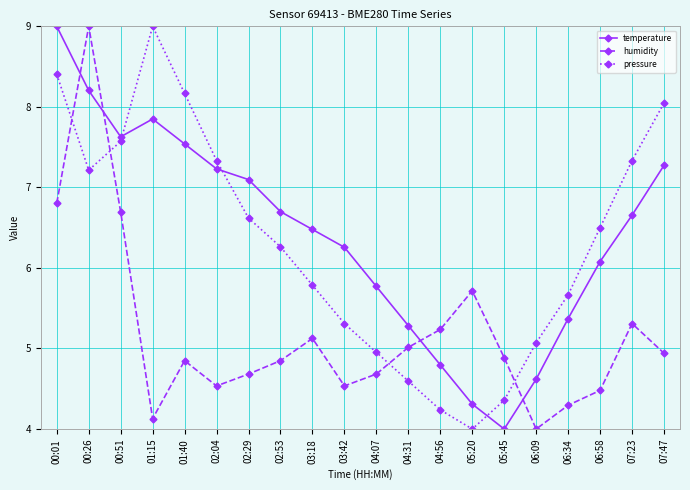

Between 05:20 and 06:58, which series saw the biggest shift?

pressure